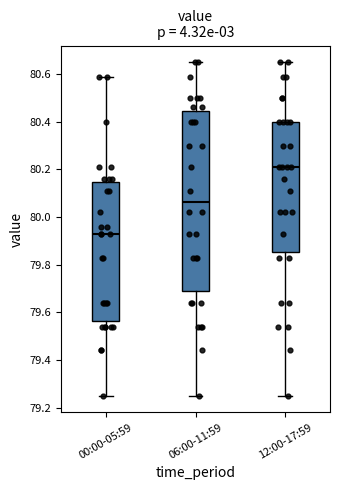

Reading left to right, read every box against the y-axis: the position of its median line, the range the box covers, and the ends of its whiskers. The values are not printed on the chart, so give them approximately, as read against the axis.

00:00-05:59: median 79.94, box 79.56 to 80.14, whiskers 79.26 to 80.60
06:00-11:59: median 80.06, box 79.68 to 80.44, whiskers 79.26 to 80.66
12:00-17:59: median 80.22, box 79.86 to 80.40, whiskers 79.26 to 80.66